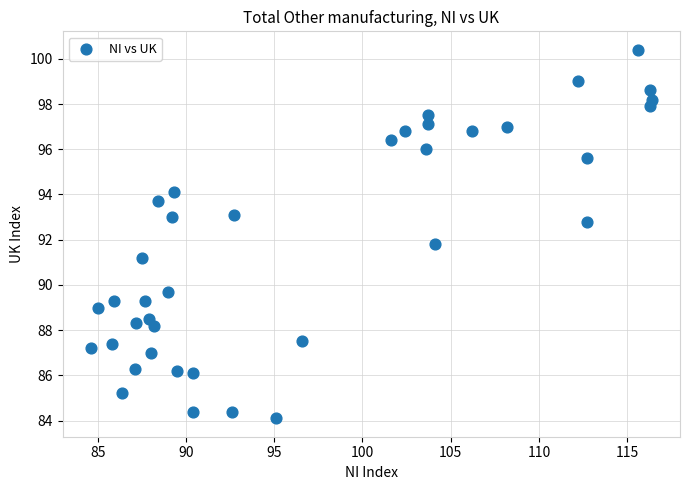

What Y value in the scatter plot is closest to 92?

91.8